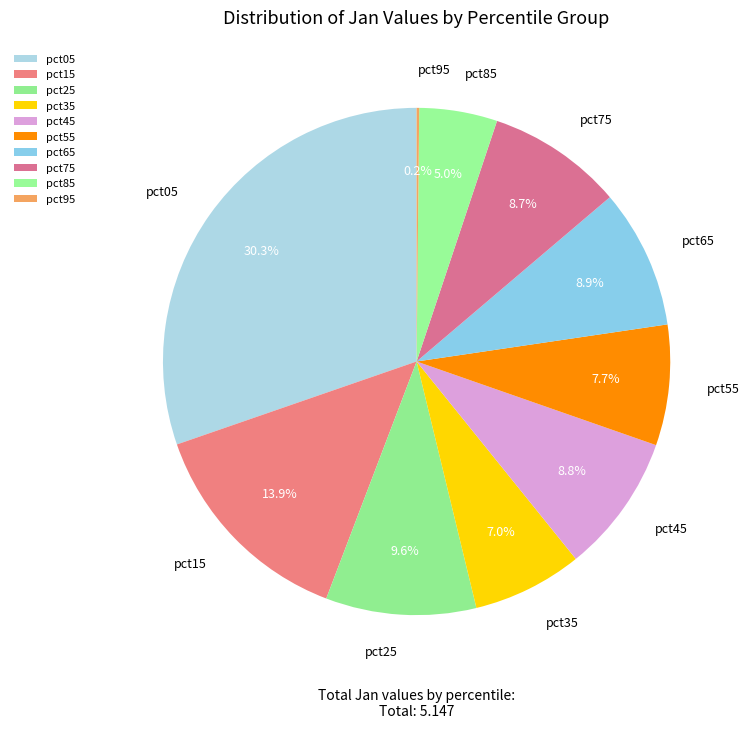

Which slice is the largest?

pct05